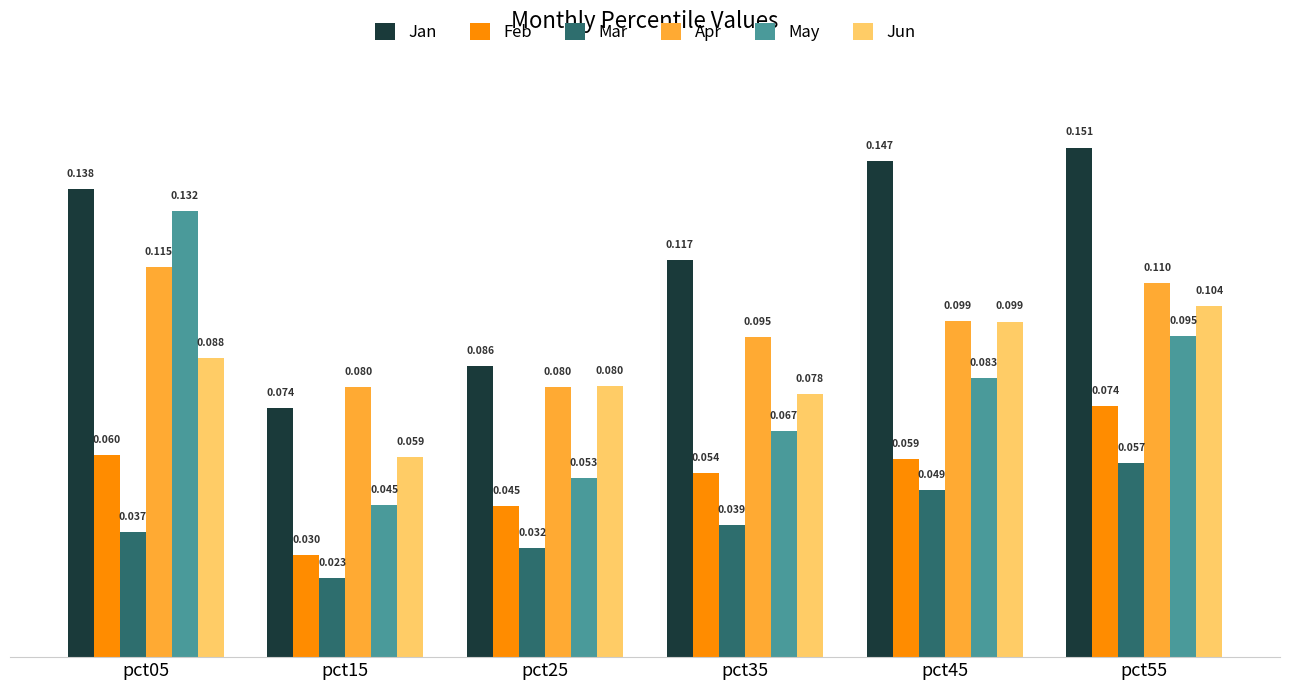

Does the chart contain stacked bars?

No